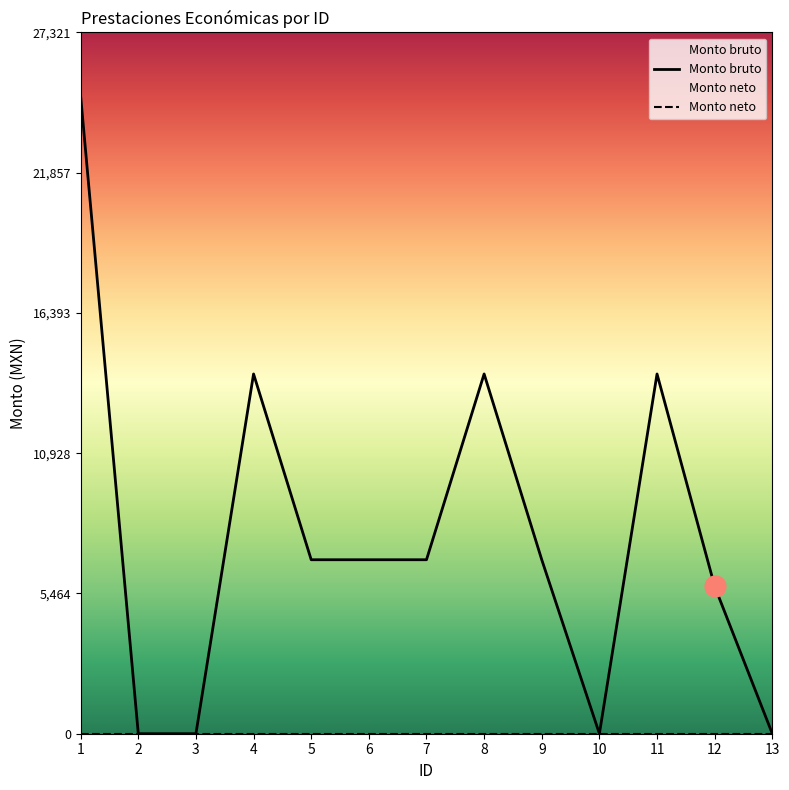

True or false: Monto neto and Monto bruto intersect in this chart.

False